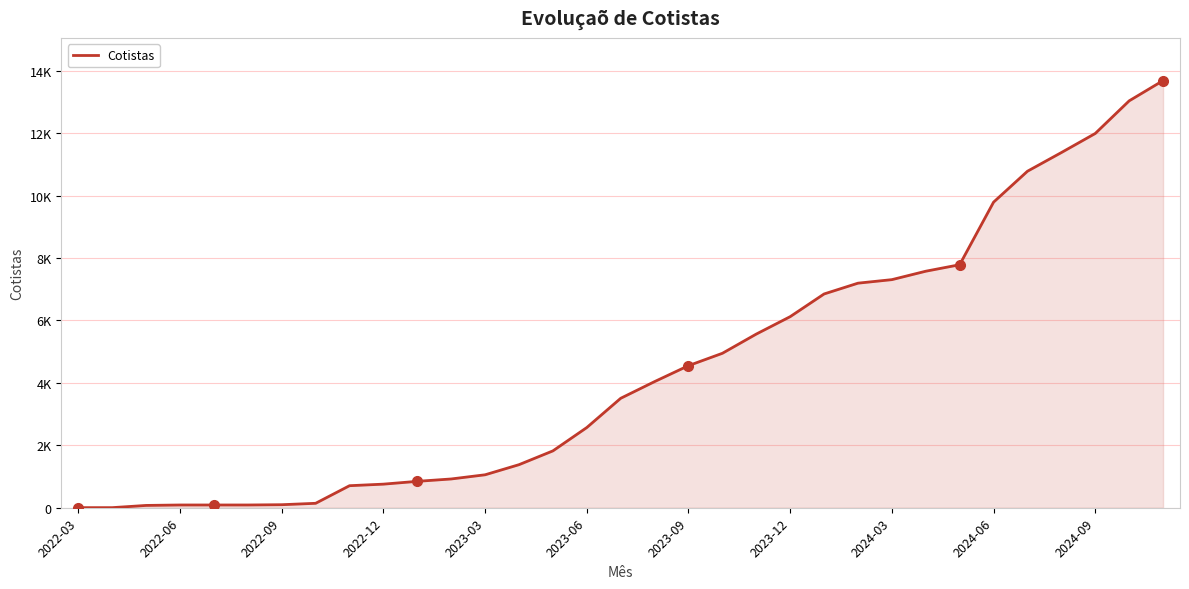

Does the chart display data point markers on the line(s)?

No